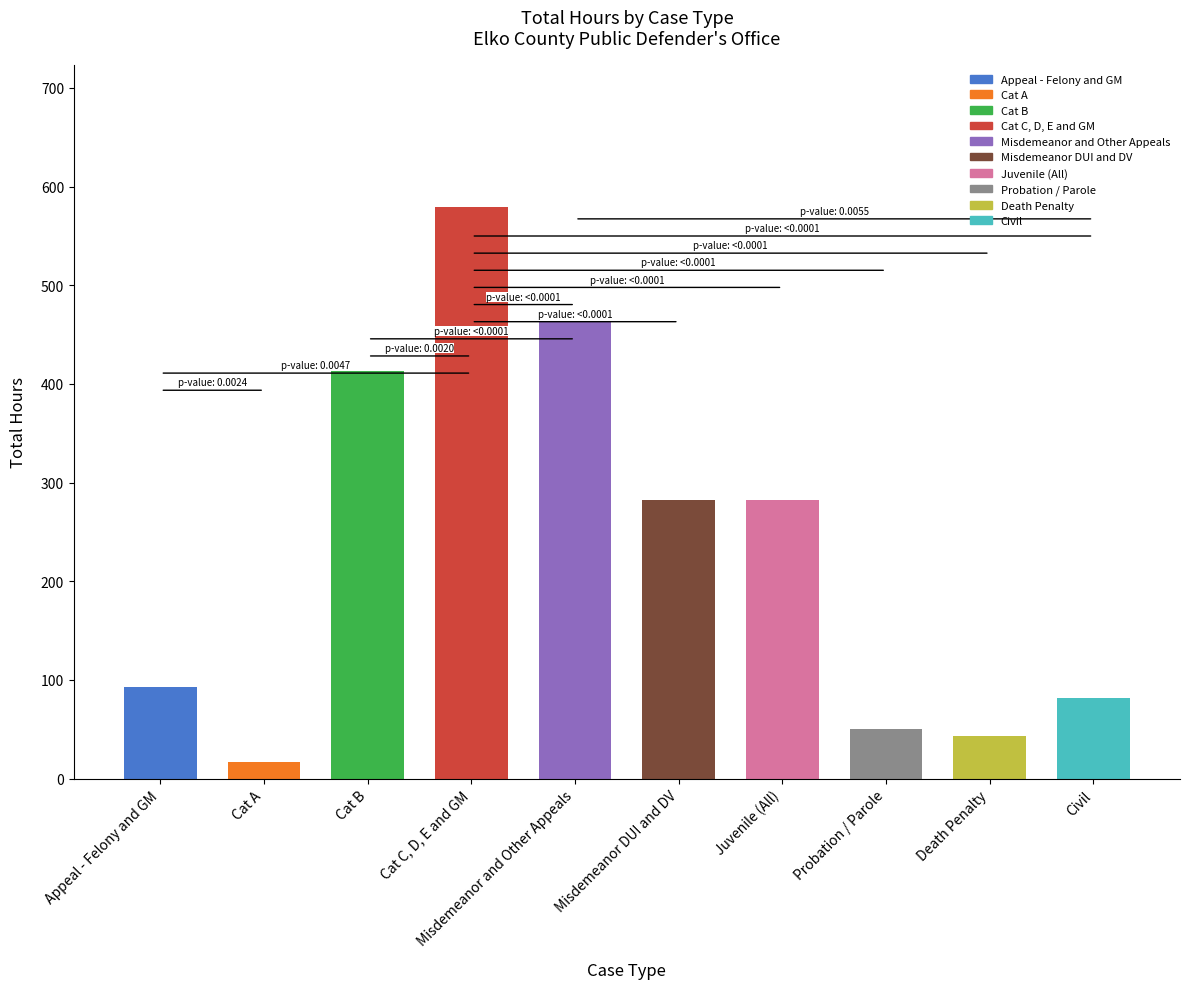

What is the maximum value shown in the chart?

578.9